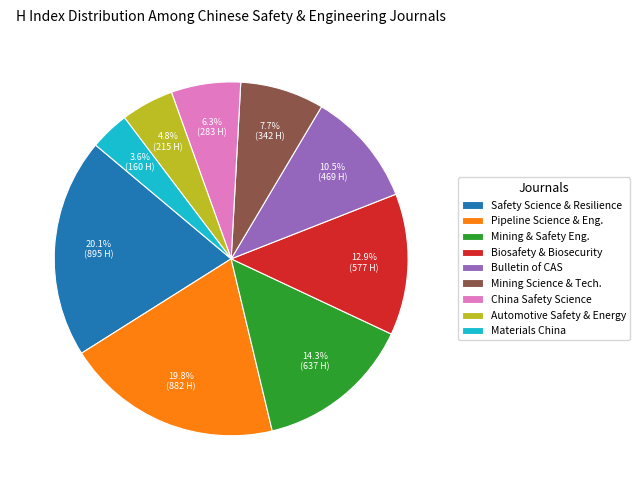

Which slice is the smallest?

Materials China